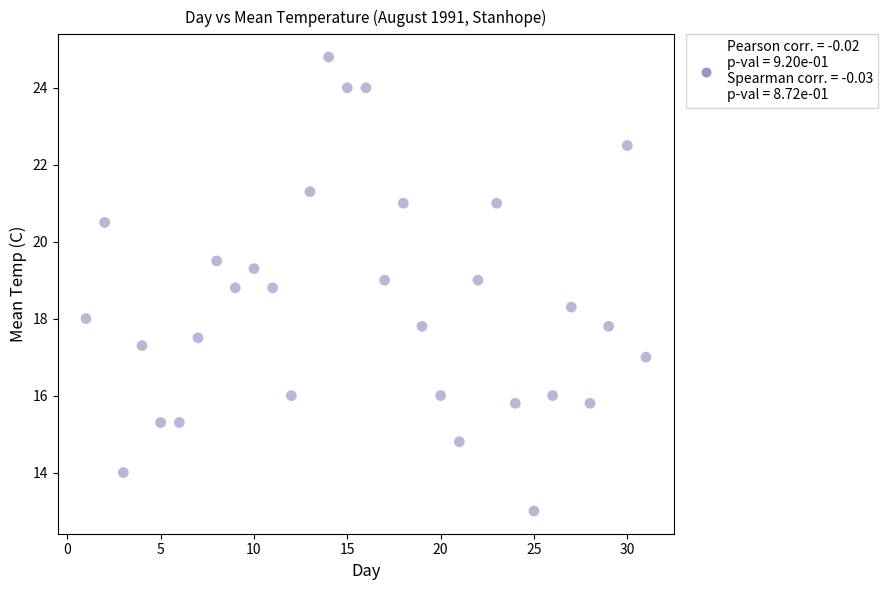

What is the range of X values (max minus min)?

30.0